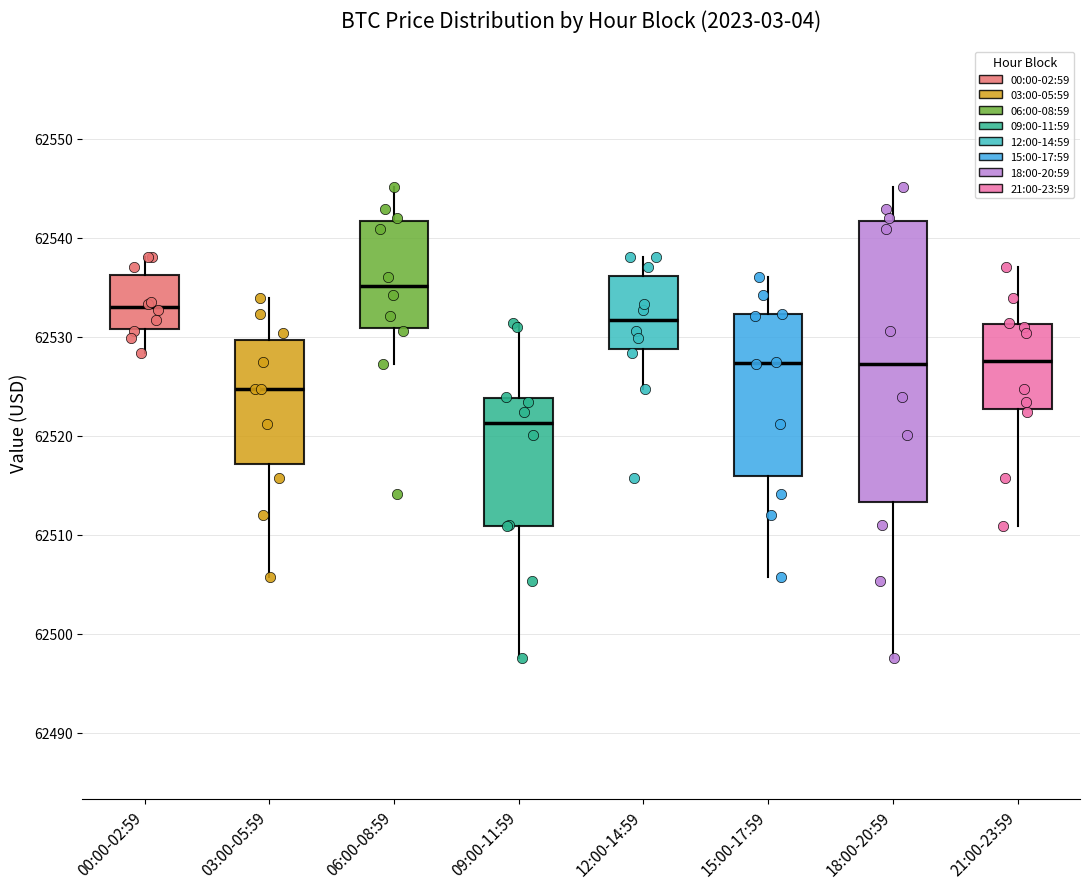

Reading left to right, read every box against the y-axis: the position of its median line, the range the box covers, and the ends of its whiskers. The values are not printed on the chart, so give them approximately, as read against the axis.

00:00-02:59: median 62533, box 62531 to 62536, whiskers 62528 to 62538
03:00-05:59: median 62525, box 62517 to 62530, whiskers 62506 to 62534
06:00-08:59: median 62535, box 62531 to 62542, whiskers 62527 to 62545
09:00-11:59: median 62521, box 62511 to 62524, whiskers 62498 to 62531
12:00-14:59: median 62532, box 62529 to 62536, whiskers 62525 to 62538
15:00-17:59: median 62527, box 62516 to 62532, whiskers 62506 to 62536
18:00-20:59: median 62527, box 62513 to 62542, whiskers 62498 to 62545
21:00-23:59: median 62528, box 62523 to 62531, whiskers 62511 to 62537